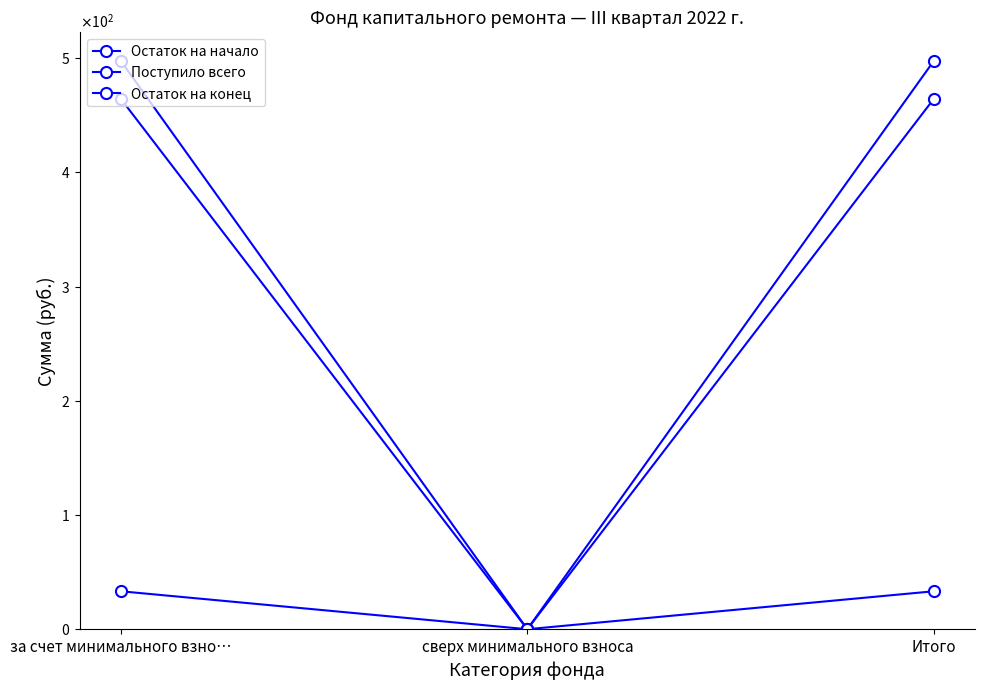

Is this an area chart (filled region under the line)?

No